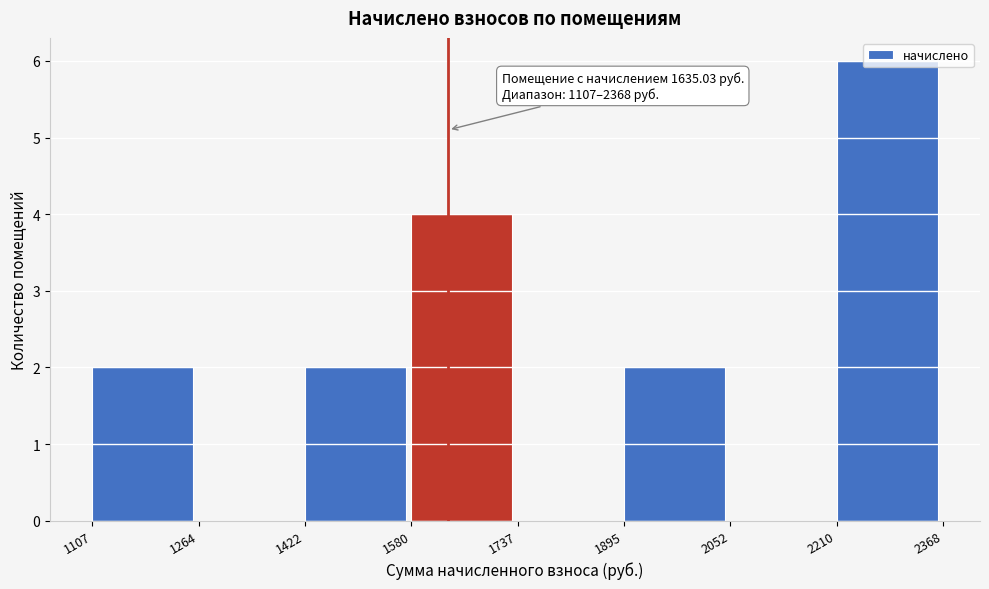

Over which range of the x-axis is the bar tallest?

2210 to 2368